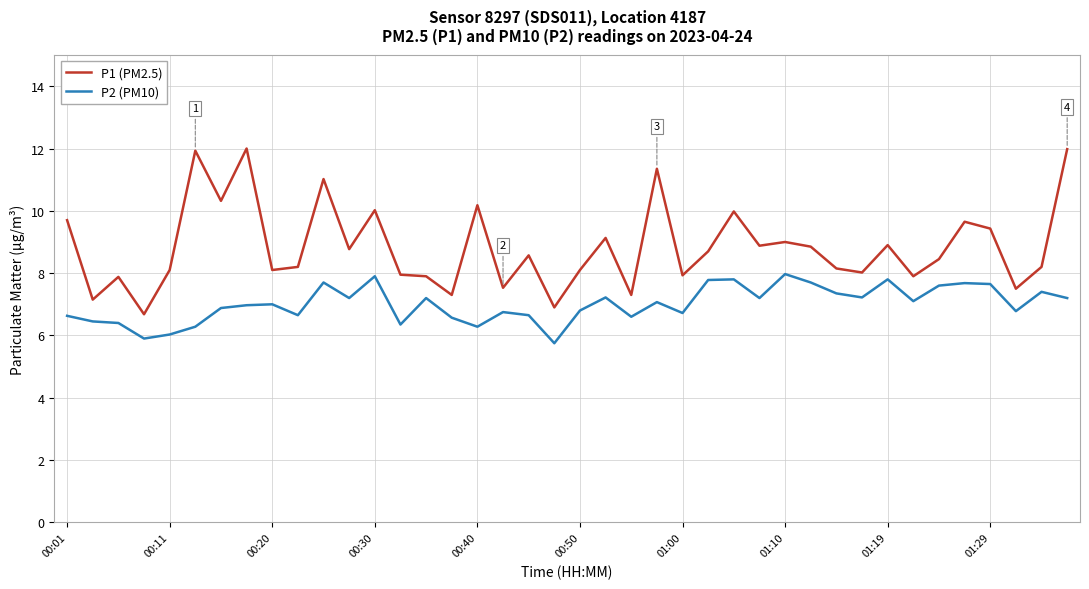

What is the sum of all P1 (PM2.5) values?

353.6